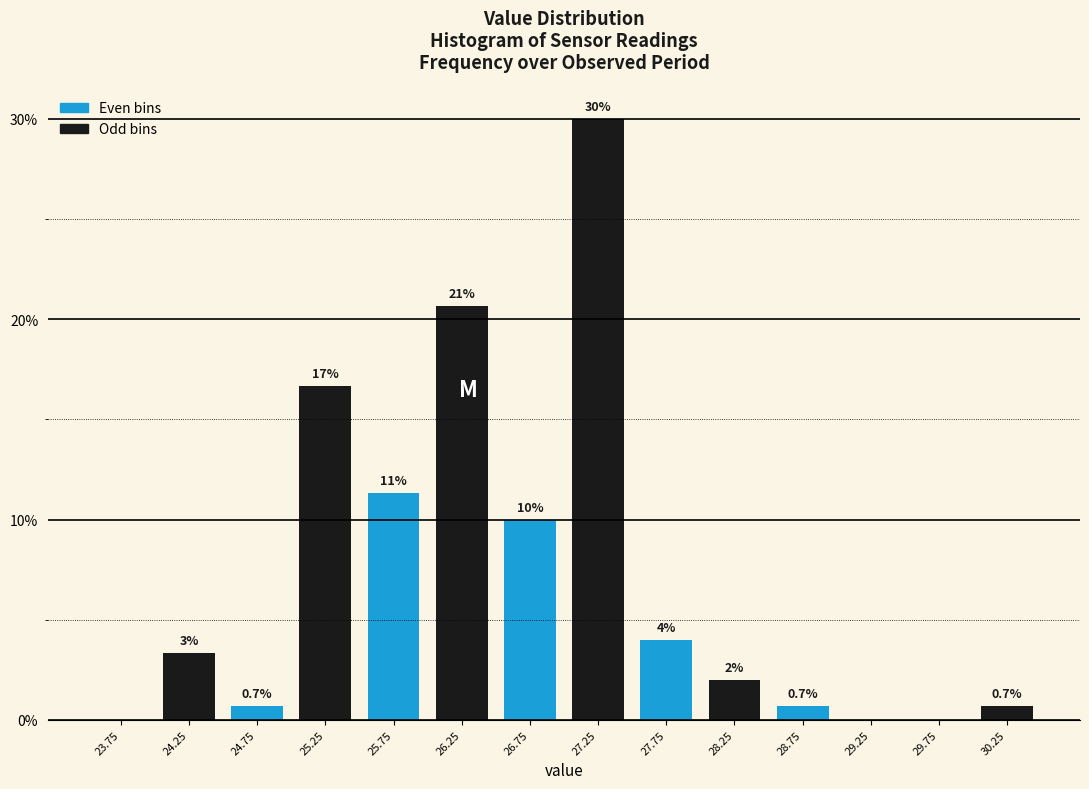

Which category has the highest value across all series?

26.75